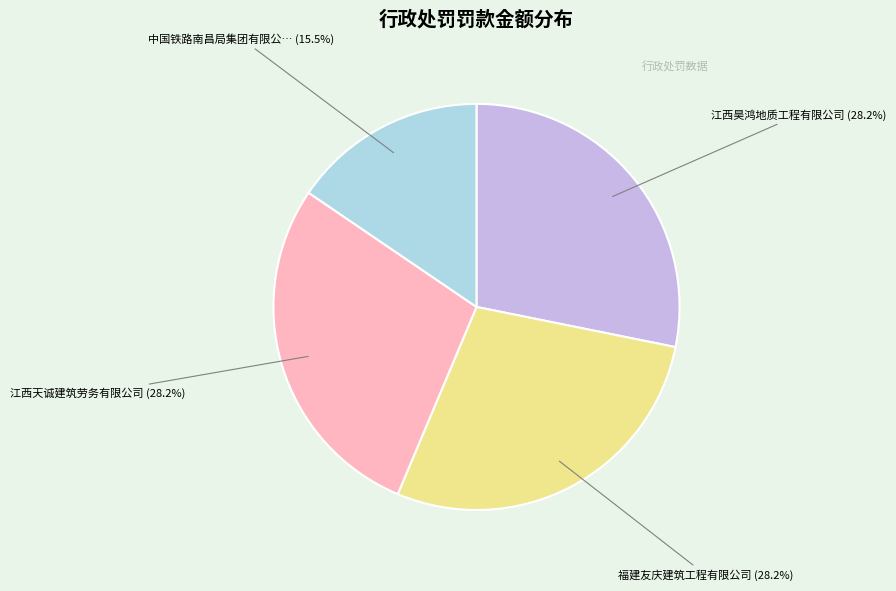

Does any single category account for the majority?

No